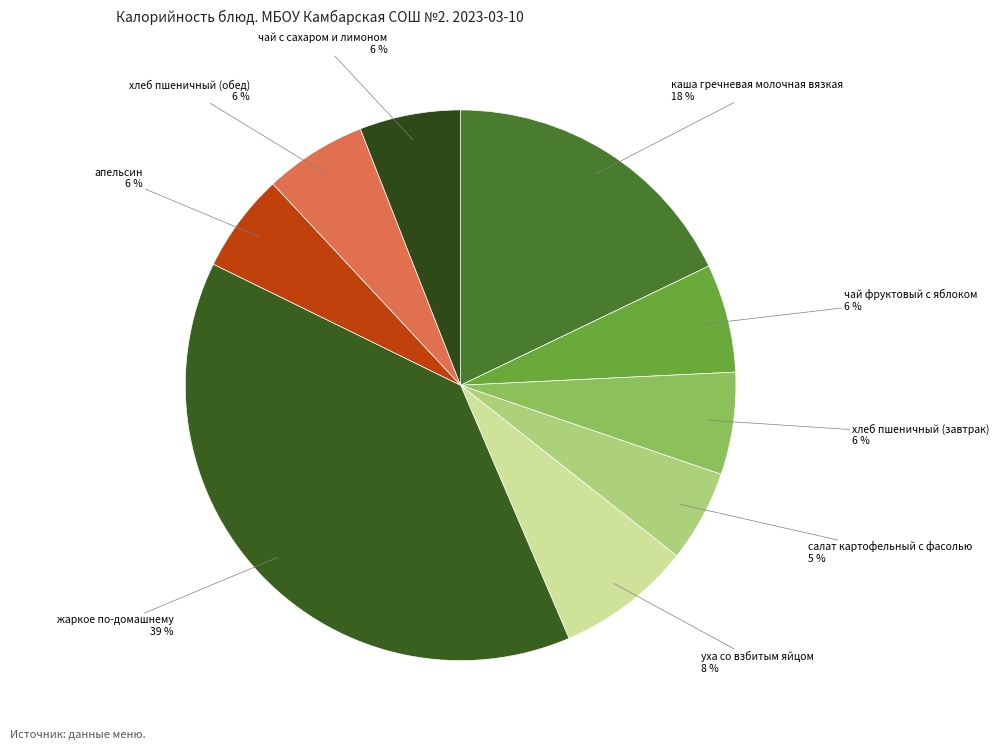

How many slices are in this pie chart?

9